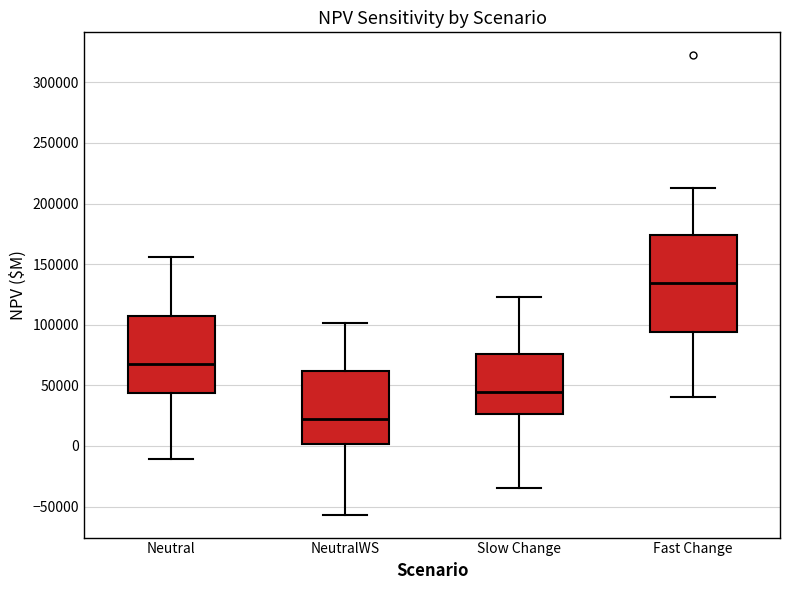

Reading left to right, transcribe this box plot: for each box, give where its median line is, the range the box spans, and where its two whiskers end, as read against the y-axis. The values are not printed on the chart, so give them approximately, as read against the axis.

Neutral: median 70000, box 45000 to 110000, whiskers -10000 to 155000
NeutralWS: median 20000, box 0 to 60000, whiskers -55000 to 100000
Slow Change: median 45000, box 25000 to 75000, whiskers -35000 to 125000
Fast Change: median 135000, box 95000 to 175000, whiskers 40000 to 215000